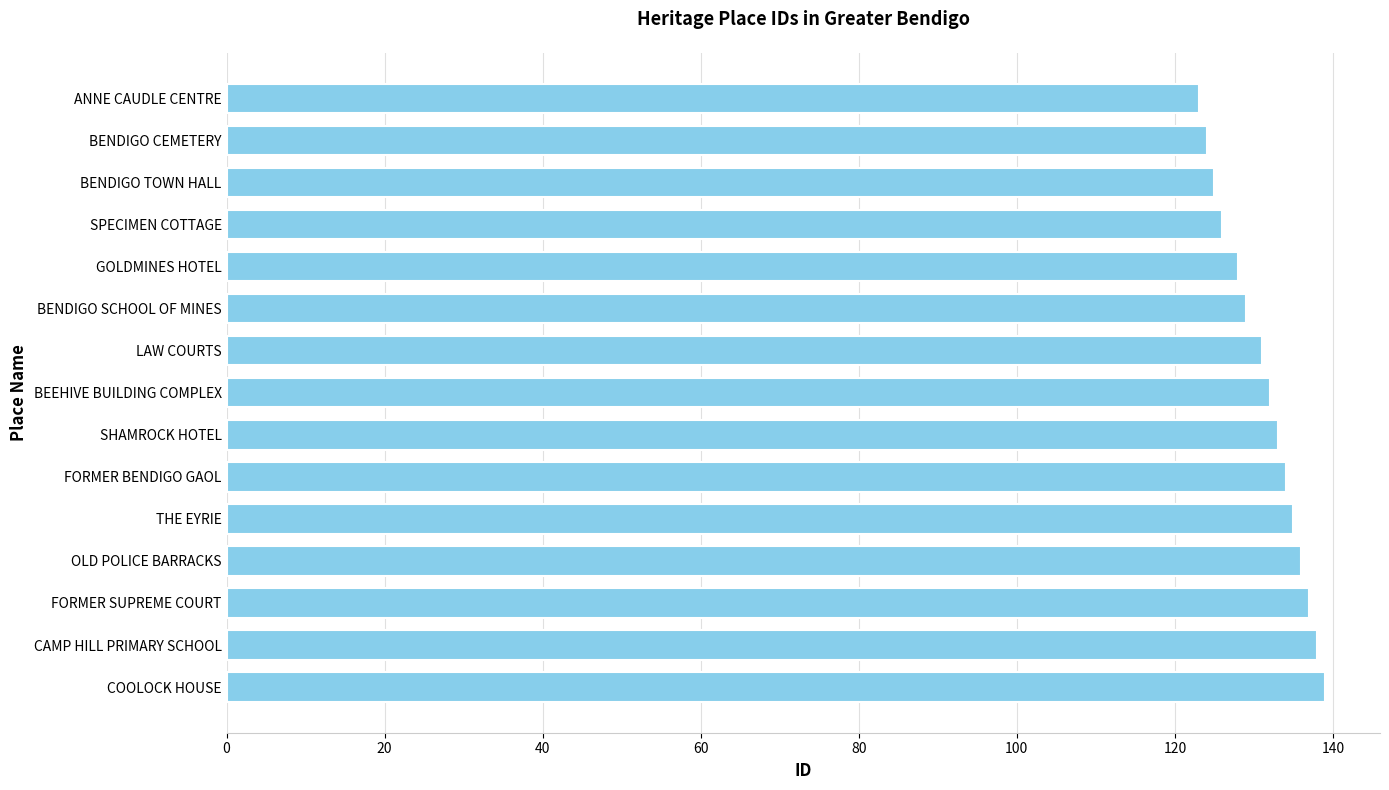

What is the approximate value at BENDIGO CEMETERY?

124